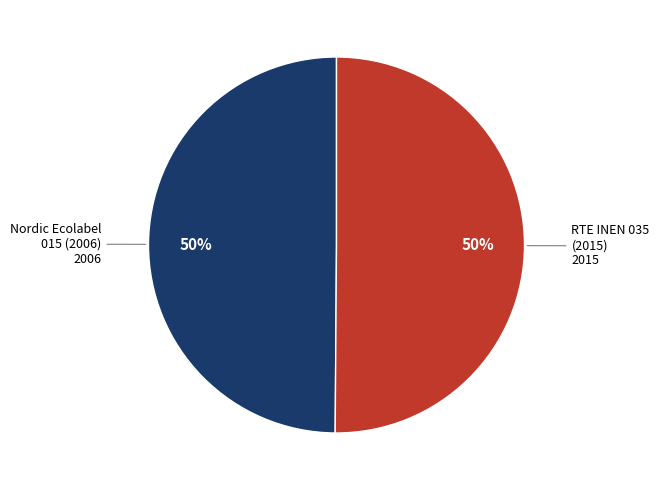

To the nearest percent, what is the average slice percentage?

50%